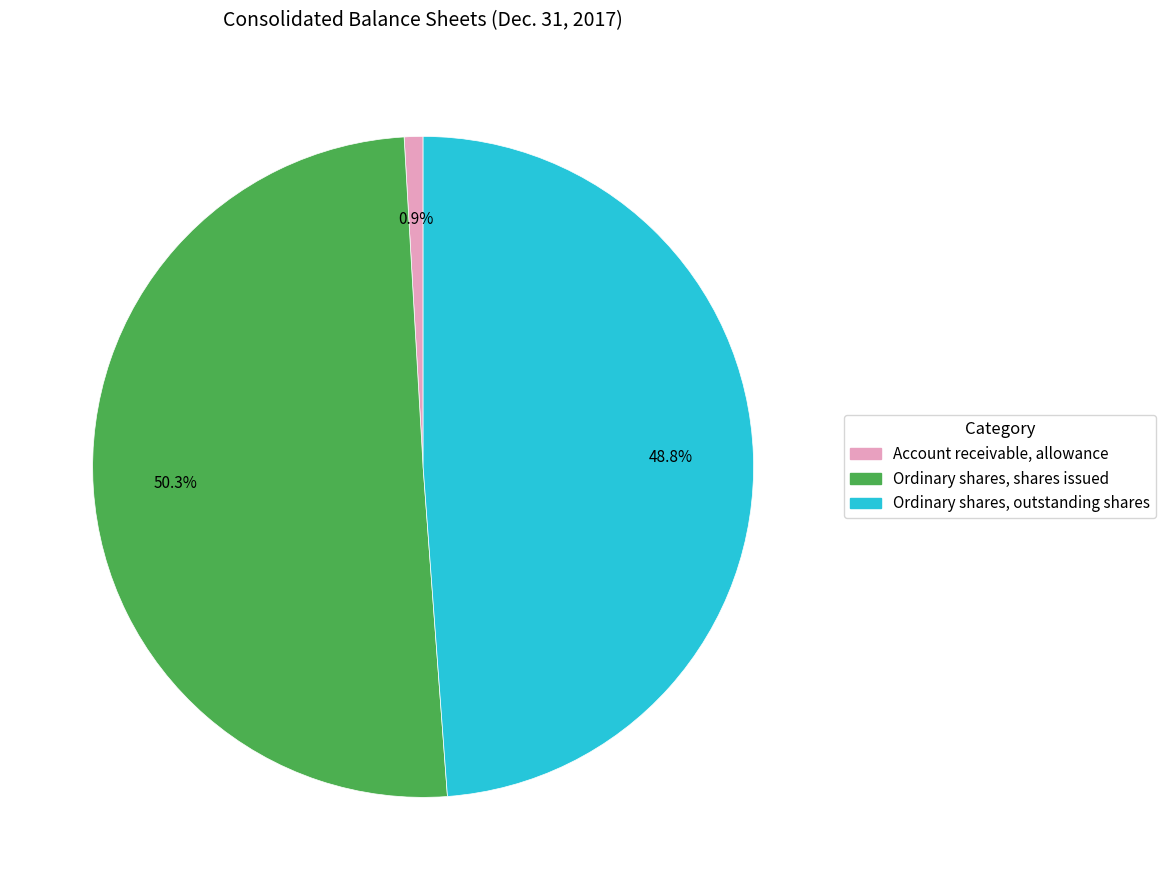

What percentage is the Ordinary shares, outstanding shares slice, to the nearest percent?

49%